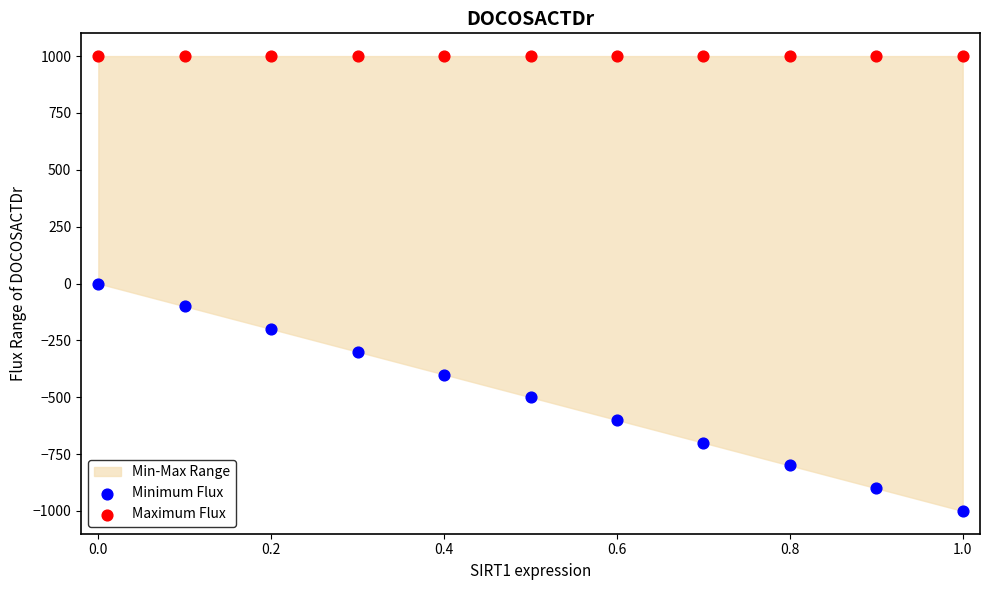

Which series reaches the minimum Y coordinate?

Minimum Flux